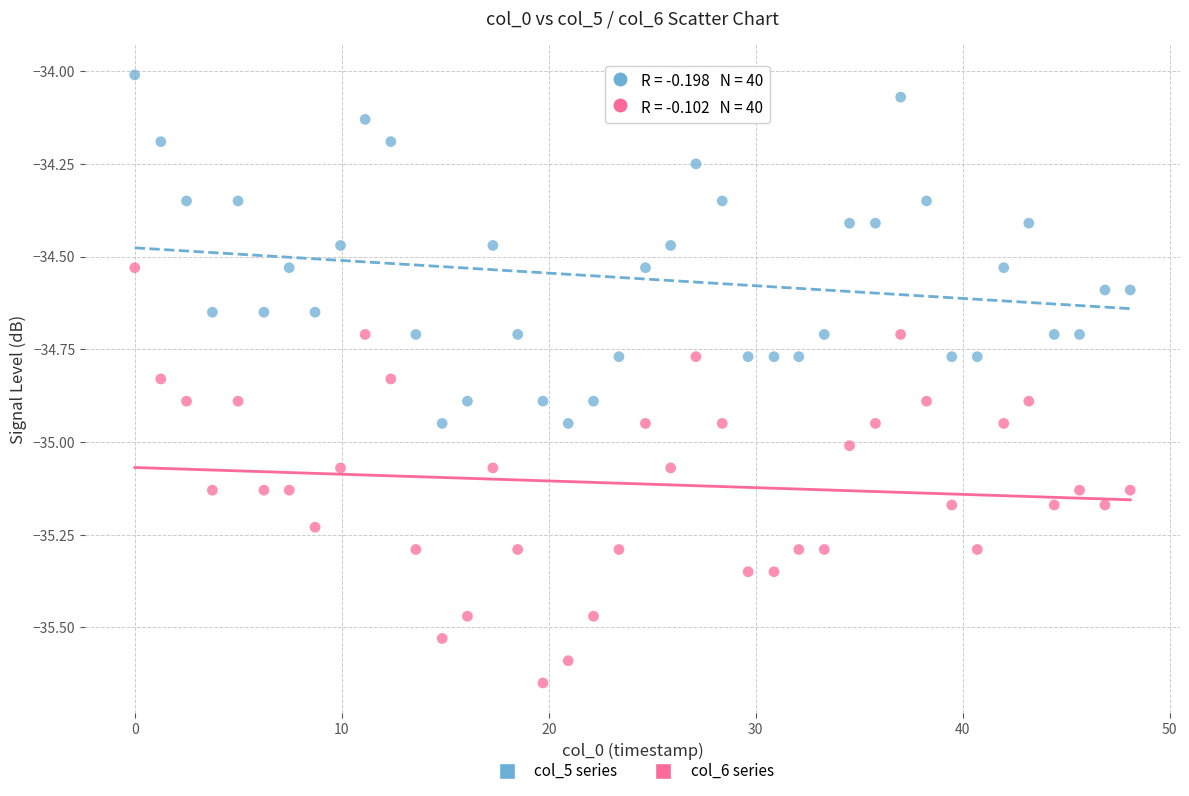

Across all data points, what is the range of X values (max minus min)?

48.1